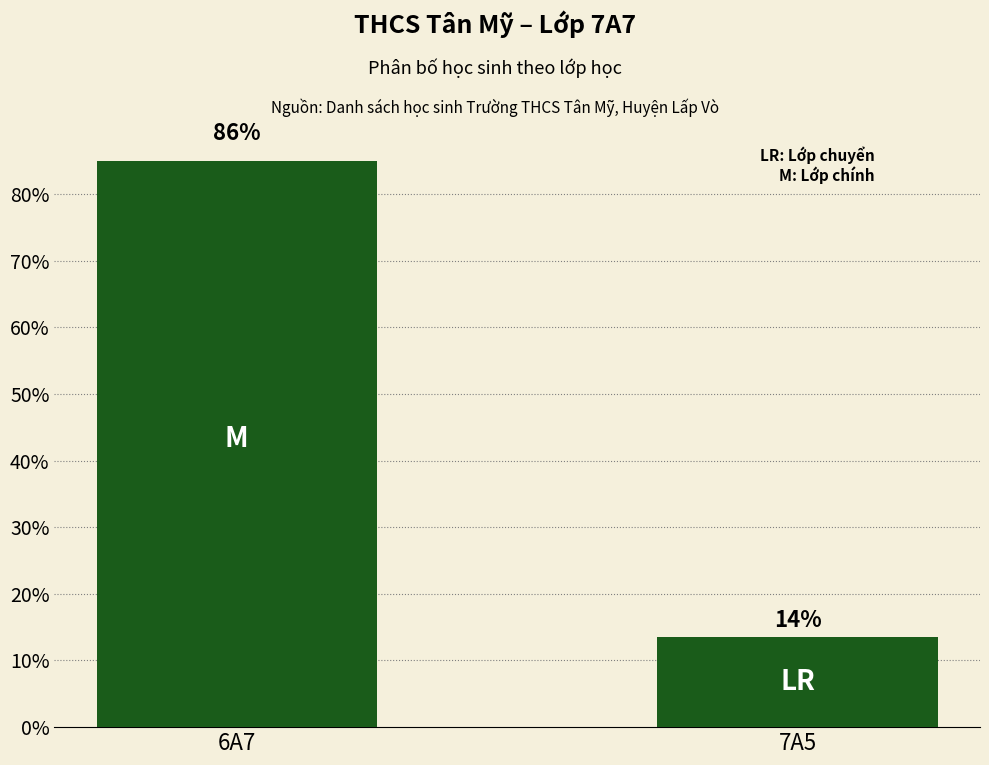

What position from the left is 6A7?

1